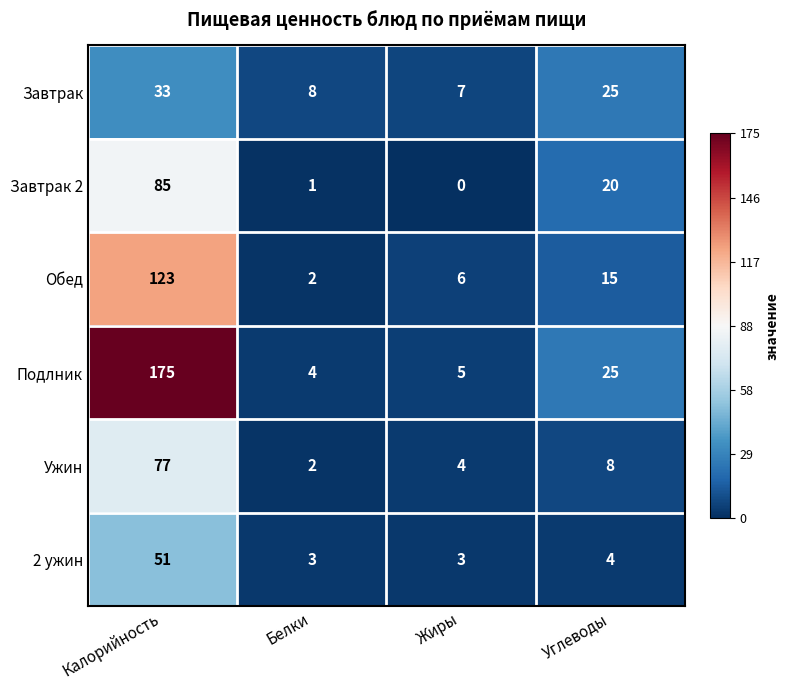

At how many categories does at least one series exceed 0?

4